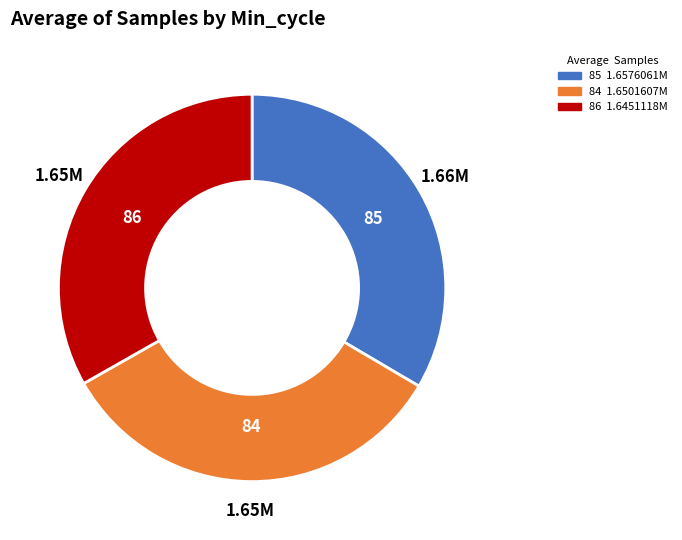

Is there a majority slice in this chart?

No